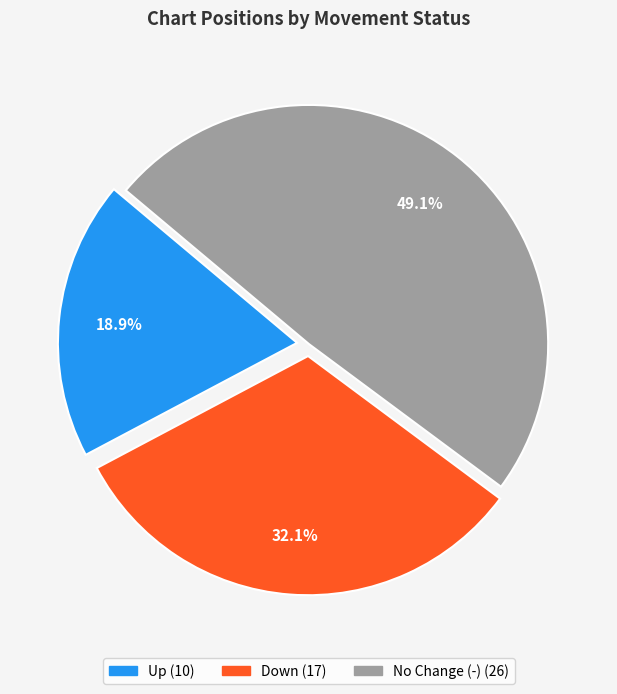

How many segments does this pie chart have?

3